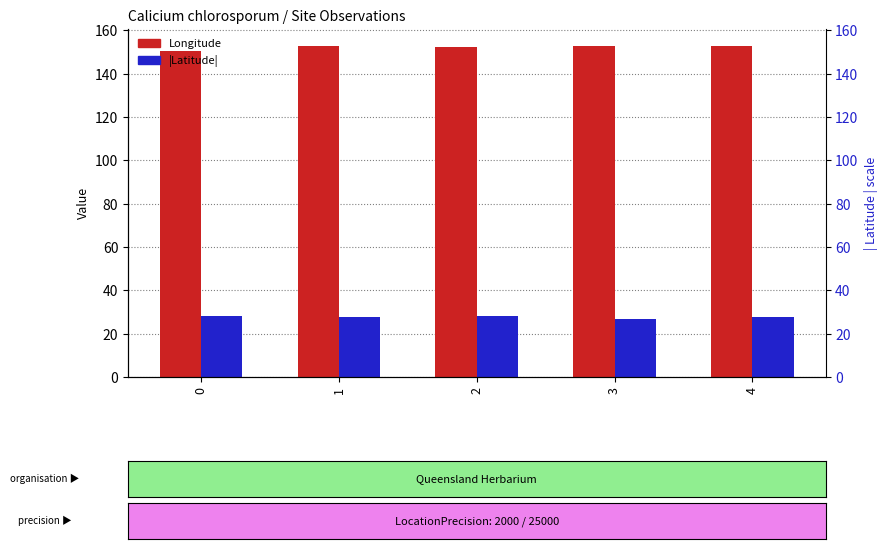

What is the total value across all series at 1?

180.4